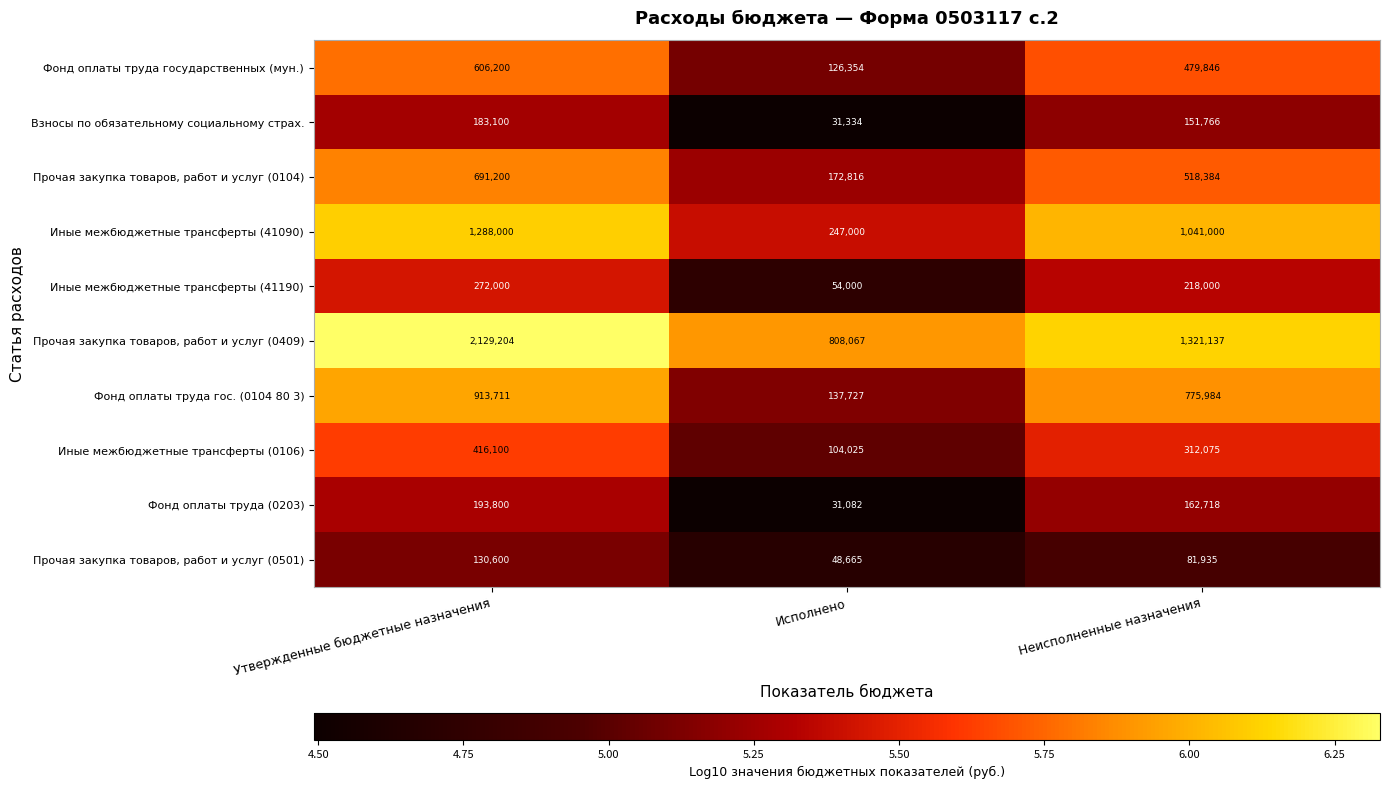

Reading left to right, list all the values displayed in this chart.

Фонд оплаты труда государственных (мун.): 606200	126354	479846
Взносы по обязательному социальному страх.: 183100	31334	151766
Прочая закупка товаров, работ и услуг (0104): 691200	172816	518384
Иные межбюджетные трансферты (41090): 1288000	247000	1041000
Иные межбюджетные трансферты (41190): 272000	54000	218000
Прочая закупка товаров, работ и услуг (0409): 2129204	808067	1321137
Фонд оплаты труда гос. (0104 80 3): 913711	137727	775984
Иные межбюджетные трансферты (0106): 416100	104025	312075
Фонд оплаты труда (0203): 193800	31082	162718
Прочая закупка товаров, работ и услуг (0501): 130600	48665	81935